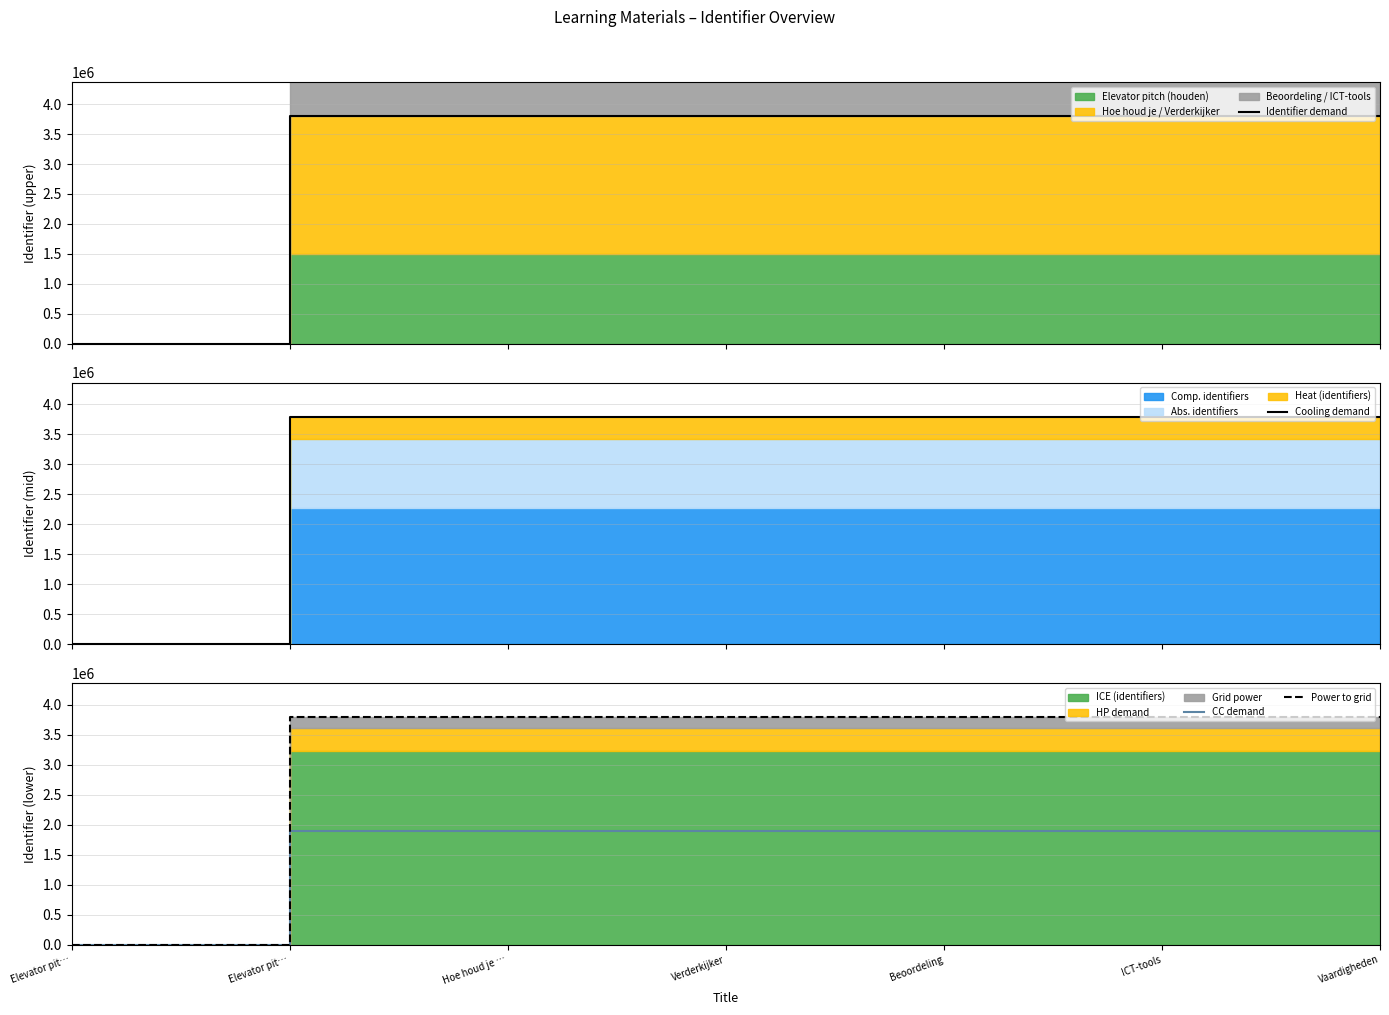

What is the average value of the Identifier demand series?

3253503.1